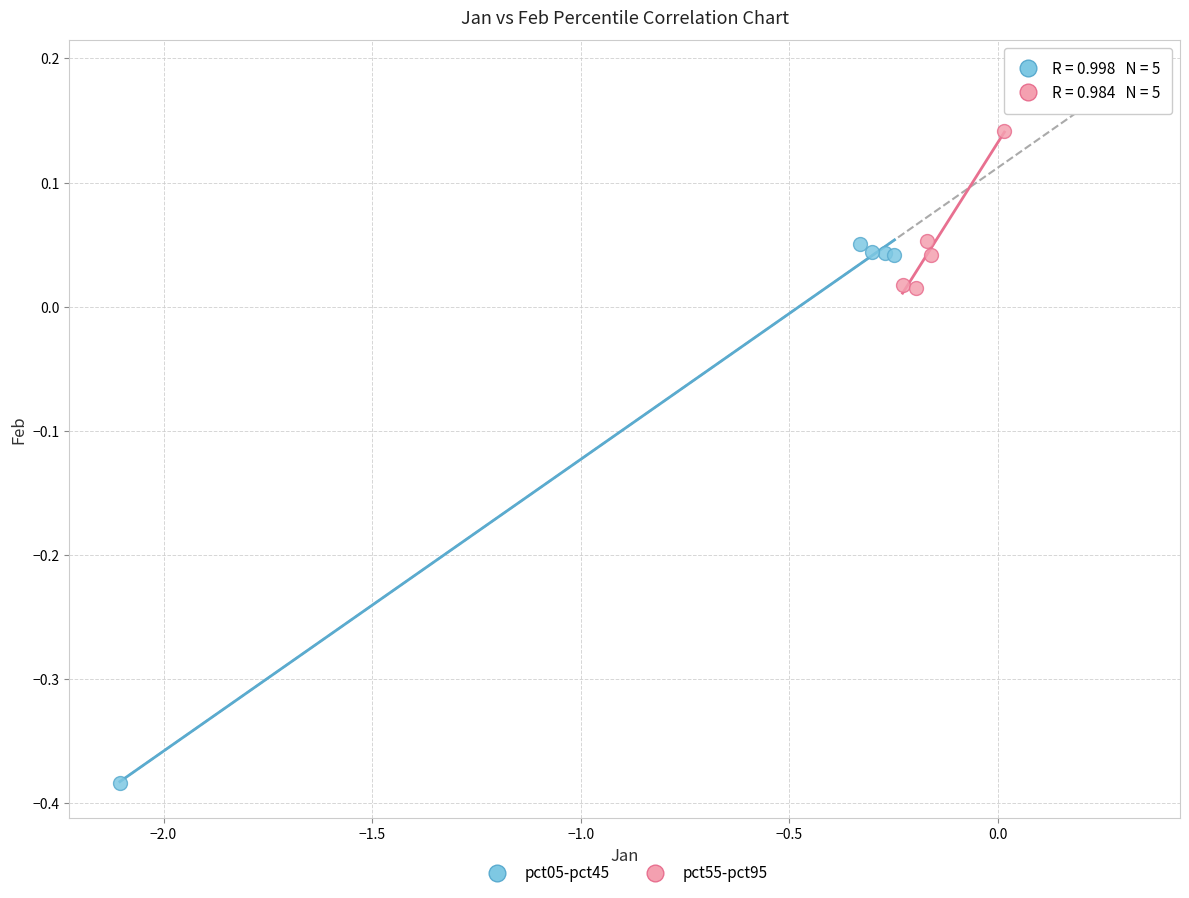

What are all the series names shown in the legend?

pct05-pct45, pct55-pct95